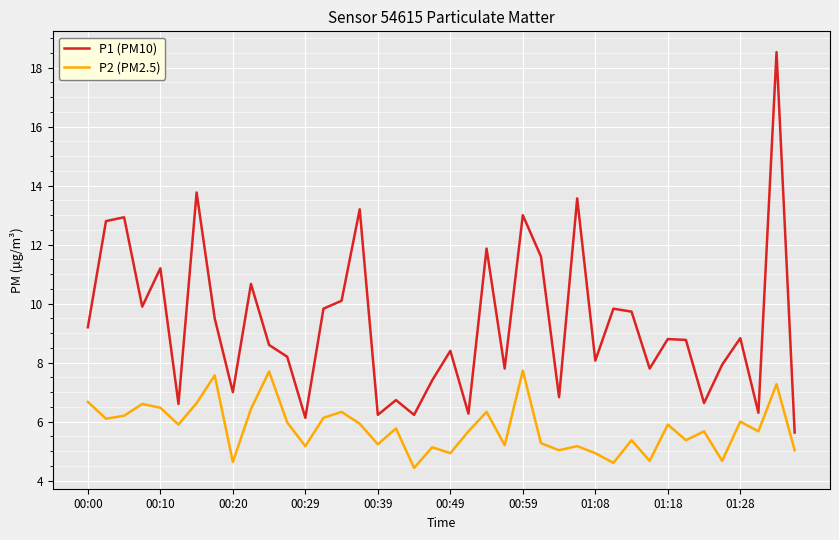

At how many categories does at least one series exceed 11?

10